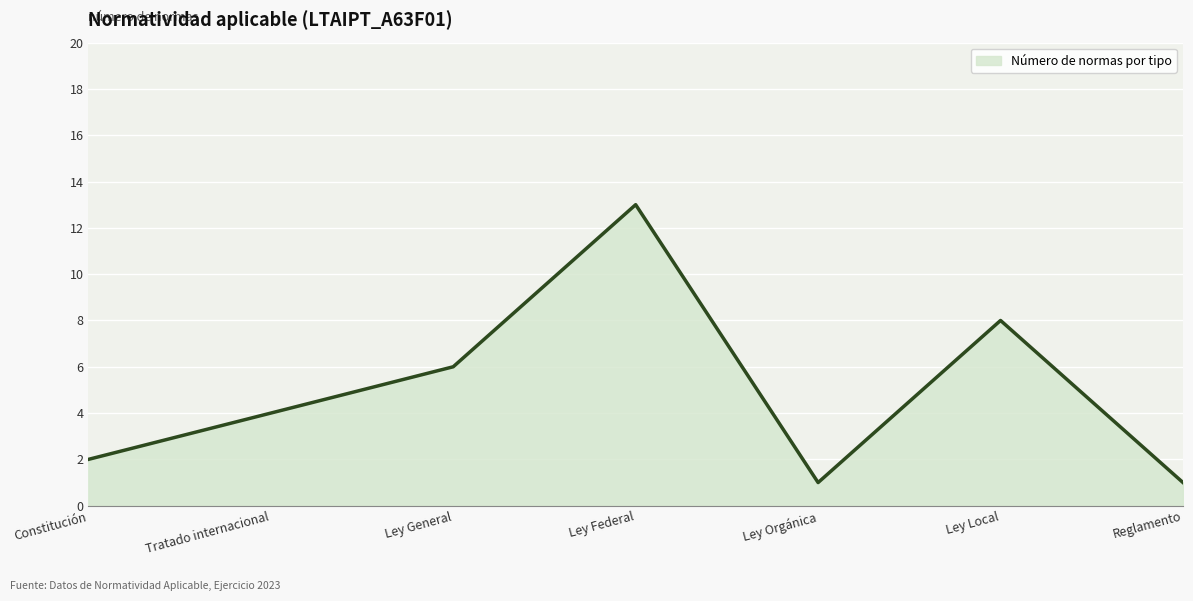

What position from the left is Ley General?

3